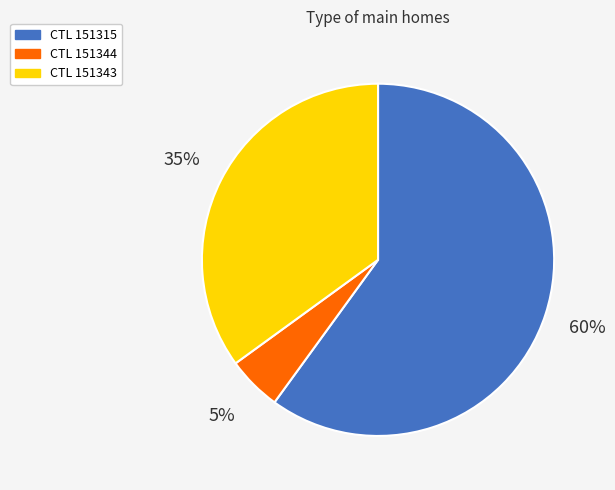

How many segments does this pie chart have?

3